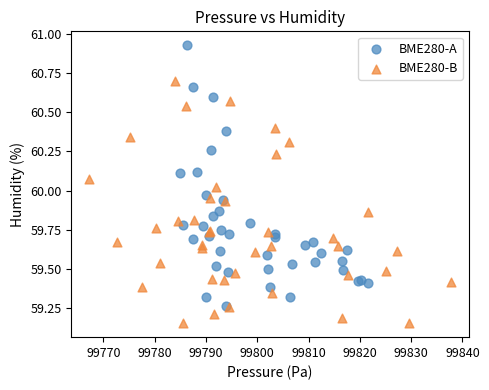

Which series contains the highest Y value?

BME280-A